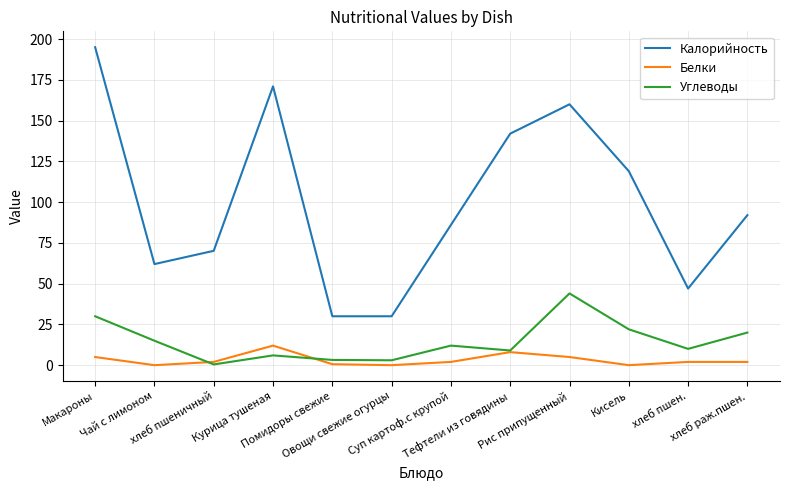

True or false: Калорийность has more than 1 points higher than both neighbors.

True